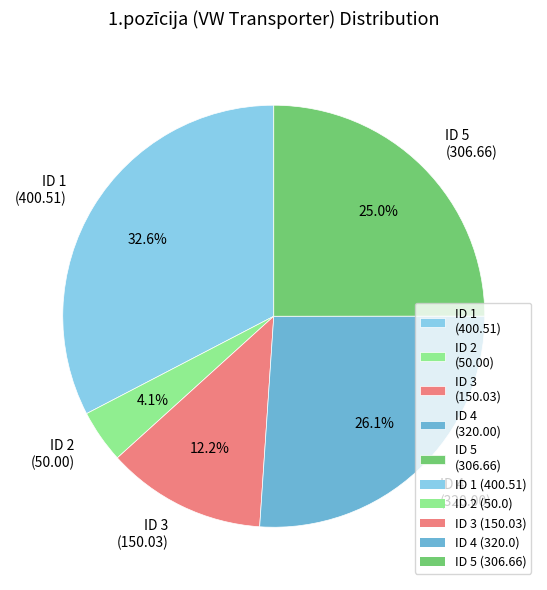

Which slice is the smallest?

ID 2 (50.00)